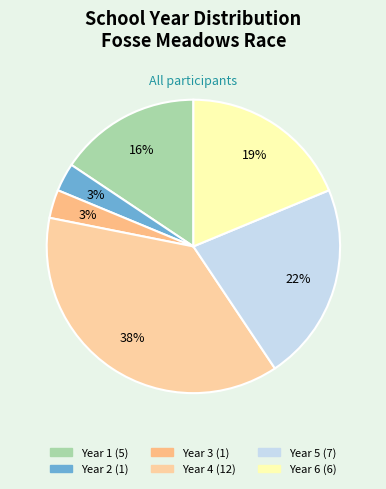

Count the number of slices in the pie.

6